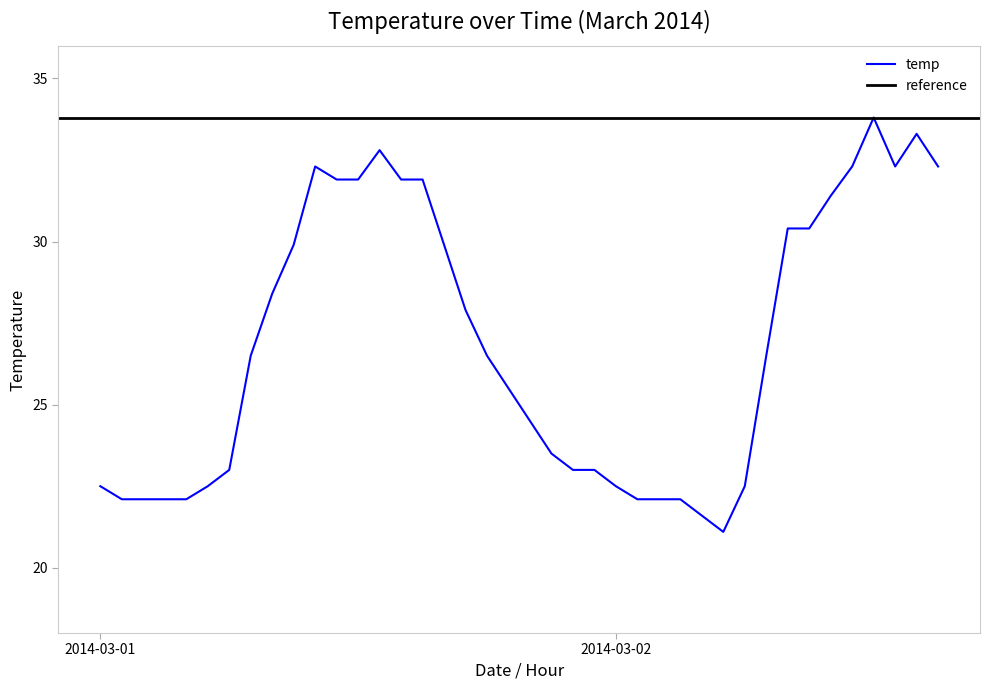

The chart shows a value of 45.8 at 2014-03-01 08:00. True or false?

False